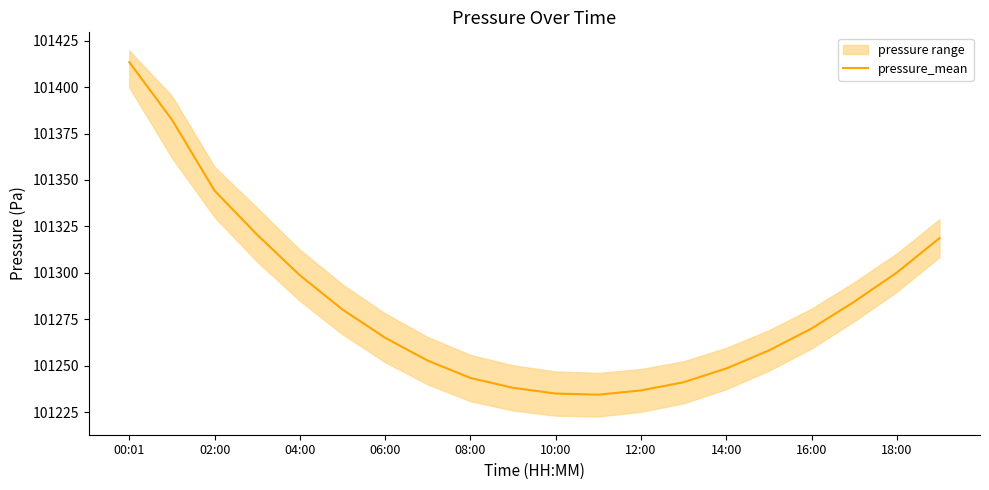

Which category has the highest value in the pressure_mean series?

00:01